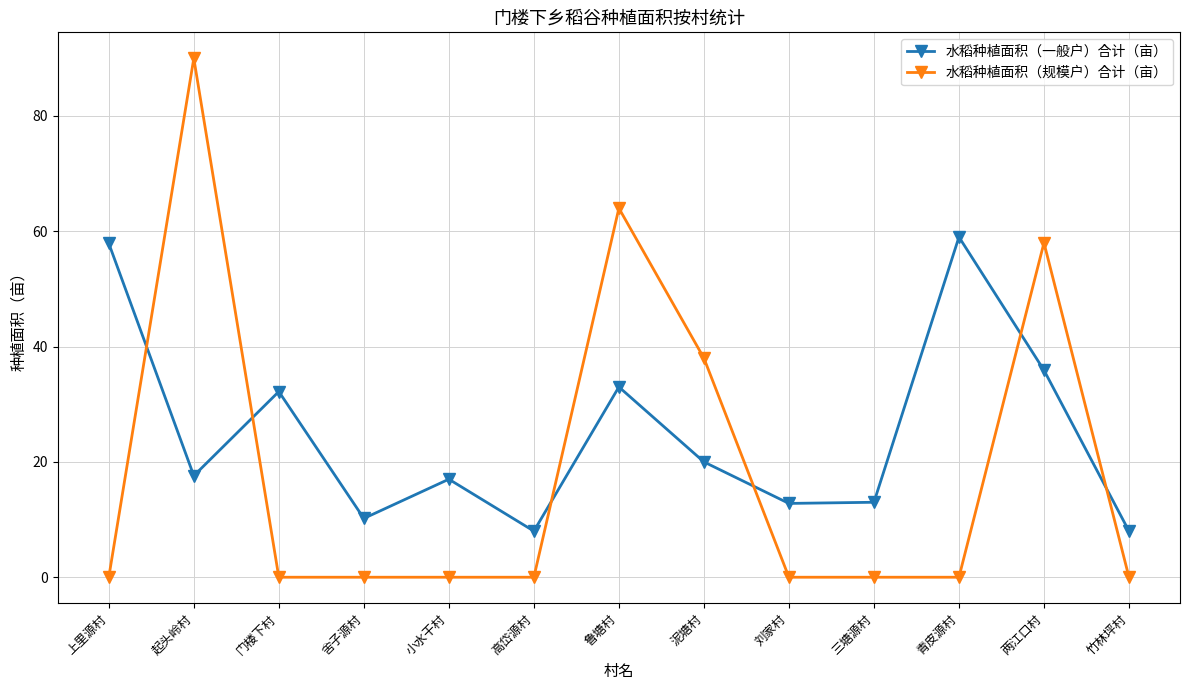

Rank the series by their maximum value, from highest to lowest.

水稻种植面积（规模户）合计（亩）, 水稻种植面积（一般户）合计（亩）